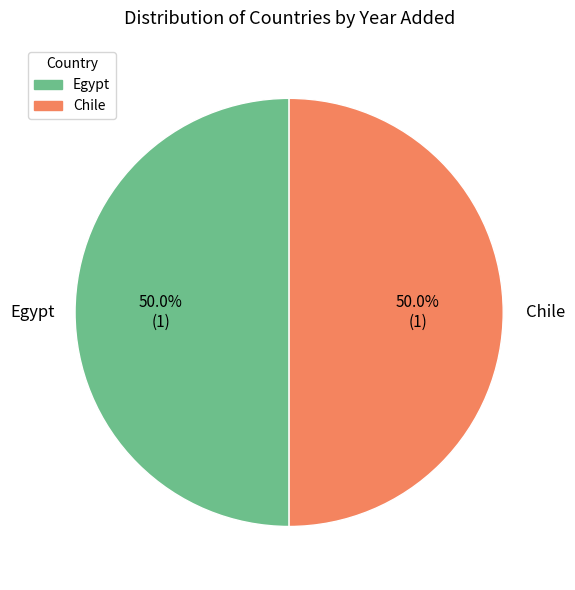

Combined, what portion of the pie is Chile and Egypt?

100.0%